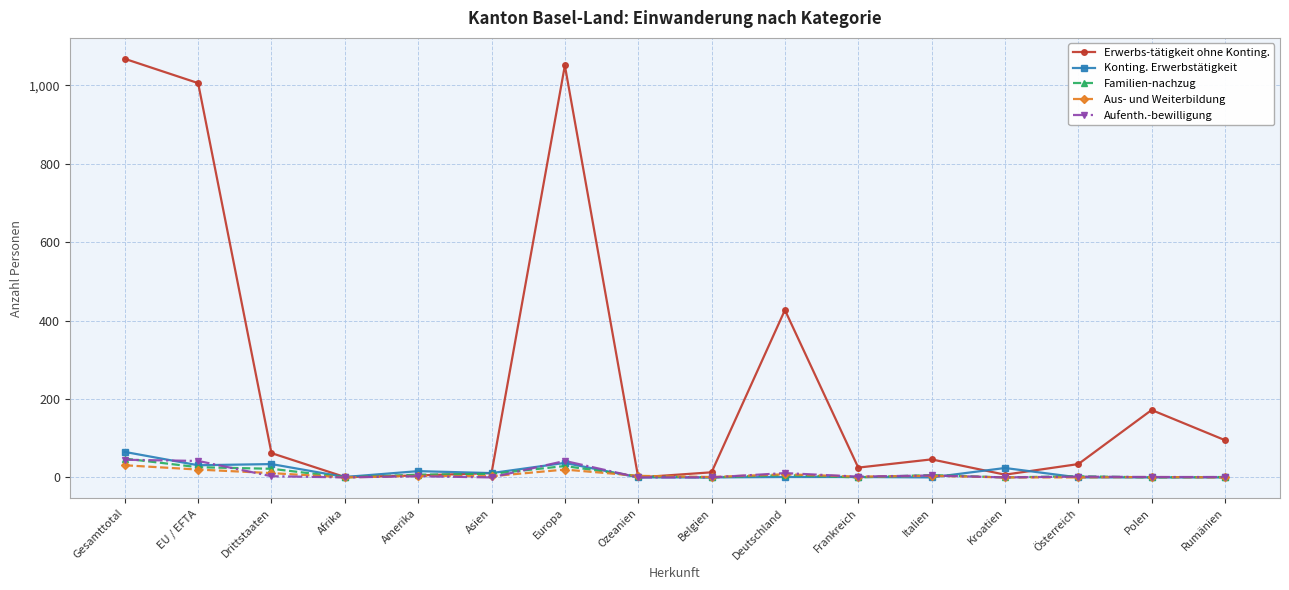

Which series has the widest spread of values?

Erwerbs-tätigkeit ohne Konting.